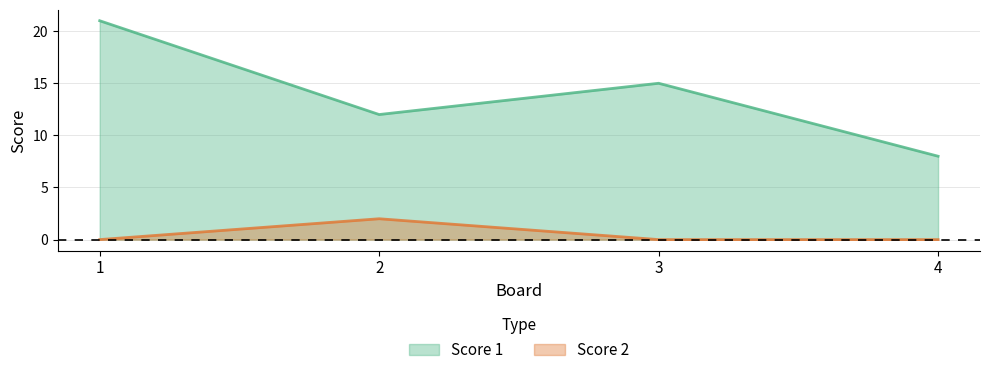

Count the Score 2 values in the range 0 to 2.

4